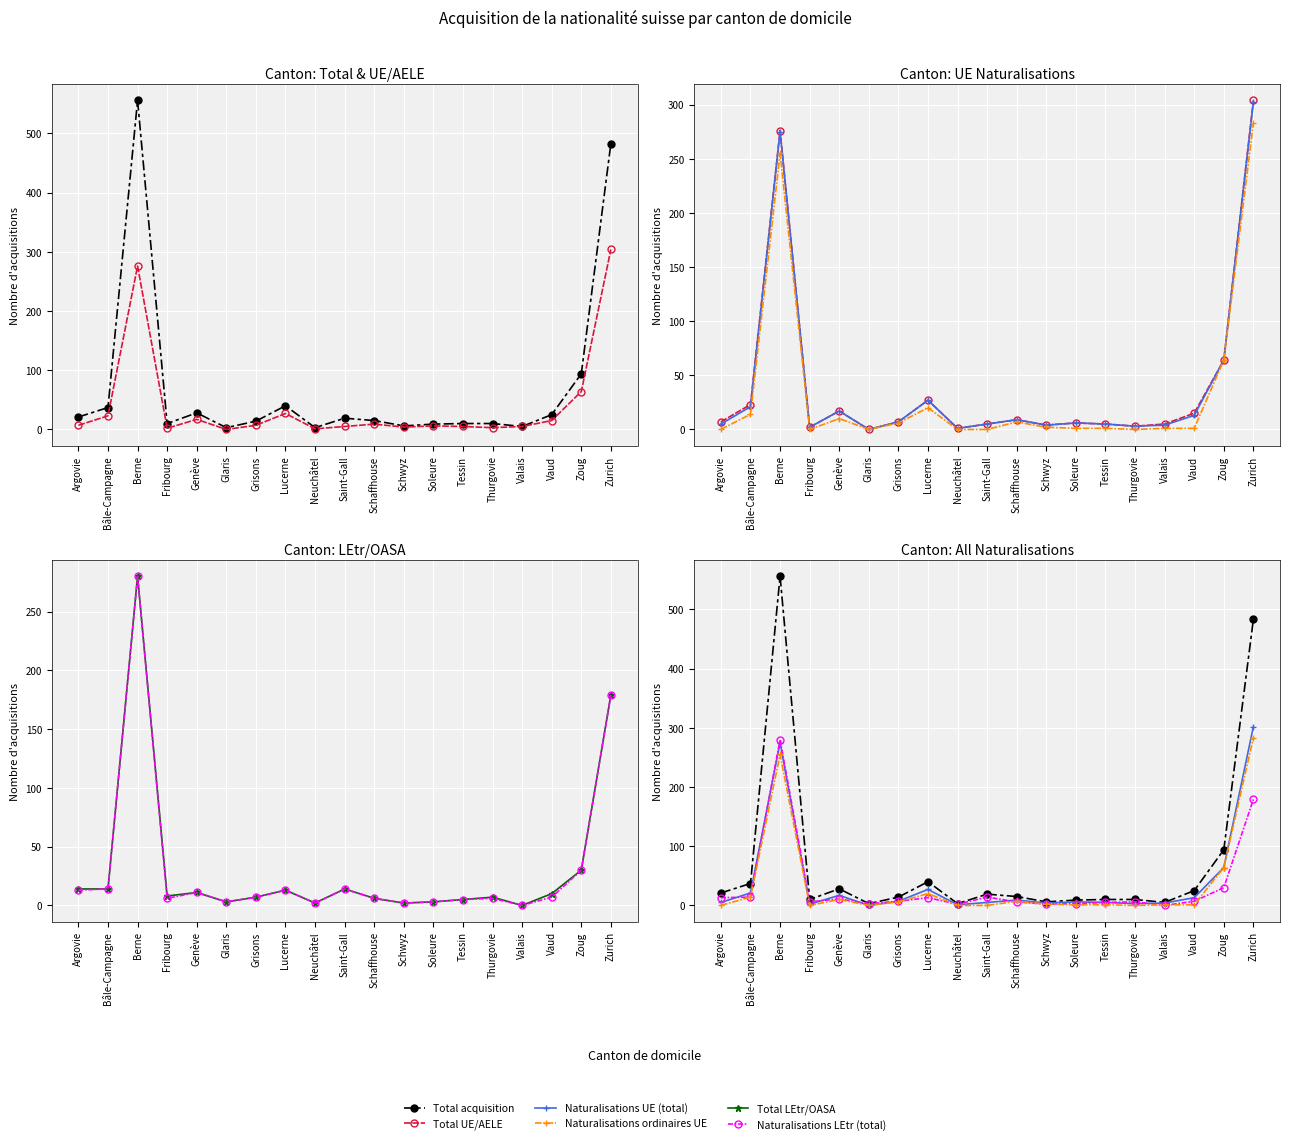

What is the average value of the Total acquisition series?

73